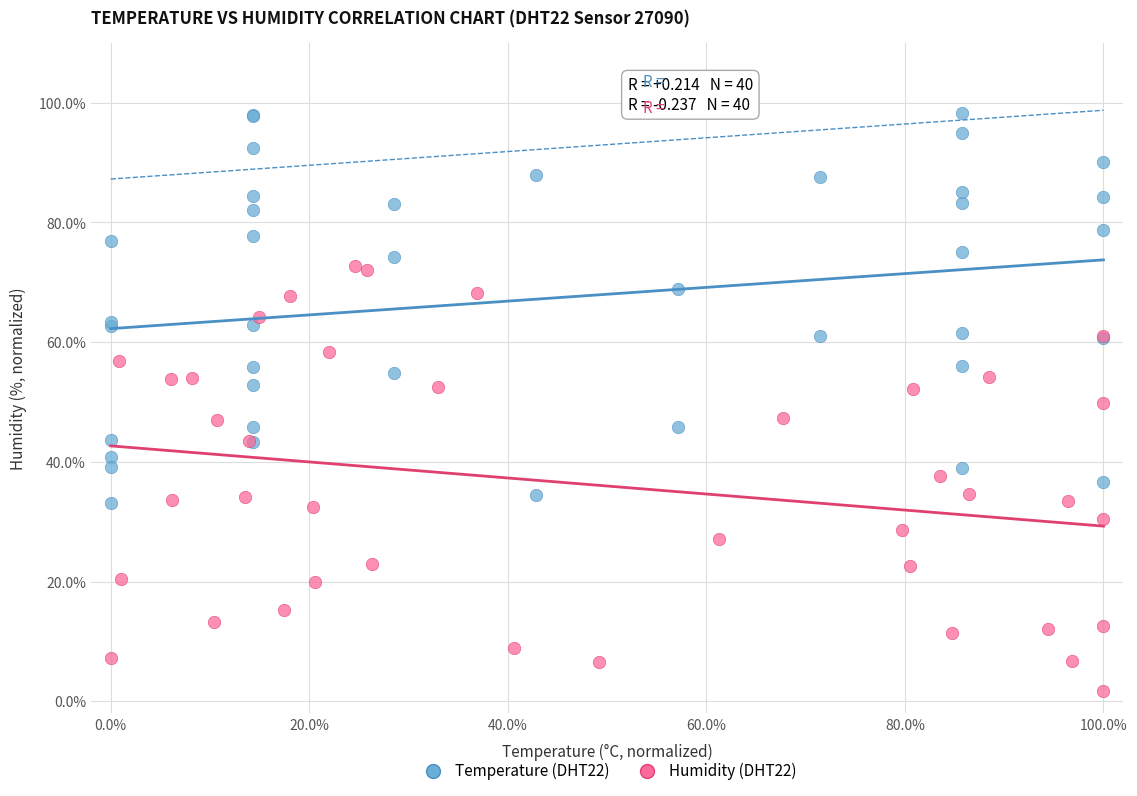

What are all the series names shown in the legend?

Temperature (DHT22), Humidity (DHT22)